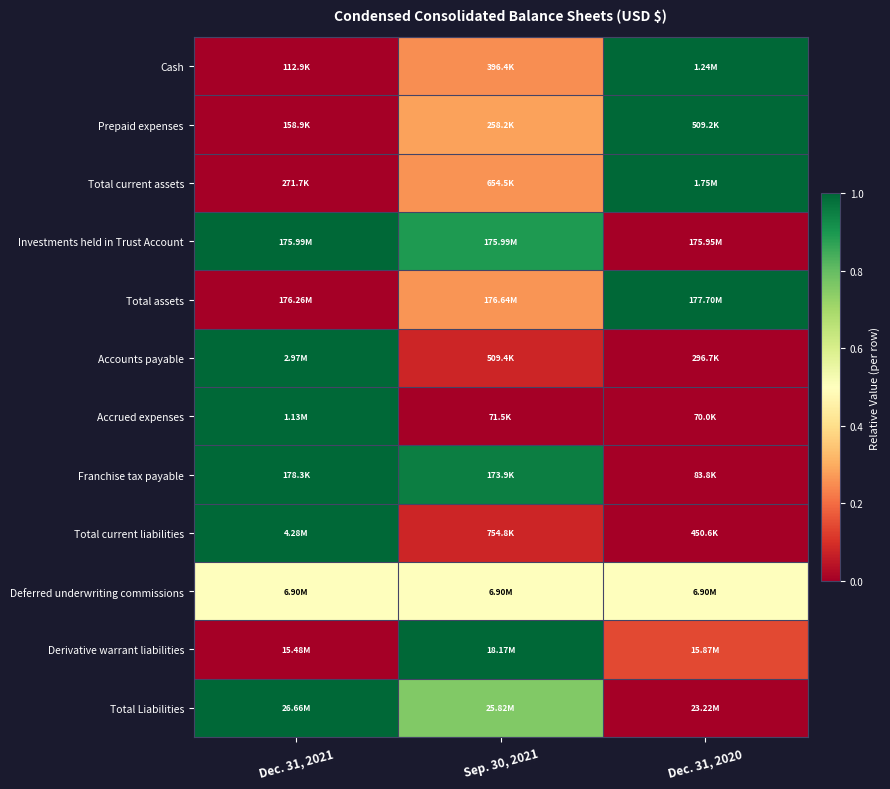

Reading left to right, list all the values displayed in this chart.

Cash: Dec. 31, 2021=0.0	Sep. 30, 2021=0.3	Dec. 31, 2020=1.0
Prepaid expenses: Dec. 31, 2021=0.0	Sep. 30, 2021=0.3	Dec. 31, 2020=1.0
Total current assets: Dec. 31, 2021=0.0	Sep. 30, 2021=0.3	Dec. 31, 2020=1.0
Investments held in Trust Account: Dec. 31, 2021=1.0	Sep. 30, 2021=0.9	Dec. 31, 2020=0.0
Total assets: Dec. 31, 2021=0.0	Sep. 30, 2021=0.3	Dec. 31, 2020=1.0
Accounts payable: Dec. 31, 2021=1.0	Sep. 30, 2021=0.1	Dec. 31, 2020=0.0
Accrued expenses: Dec. 31, 2021=1.0	Sep. 30, 2021=0.0	Dec. 31, 2020=0.0
Franchise tax payable: Dec. 31, 2021=1.0	Sep. 30, 2021=1.0	Dec. 31, 2020=0.0
Total current liabilities: Dec. 31, 2021=1.0	Sep. 30, 2021=0.1	Dec. 31, 2020=0.0
Deferred underwriting commissions: Dec. 31, 2021=0.5	Sep. 30, 2021=0.5	Dec. 31, 2020=0.5
Derivative warrant liabilities: Dec. 31, 2021=0.0	Sep. 30, 2021=1.0	Dec. 31, 2020=0.1
Total Liabilities: Dec. 31, 2021=1.0	Sep. 30, 2021=0.8	Dec. 31, 2020=0.0